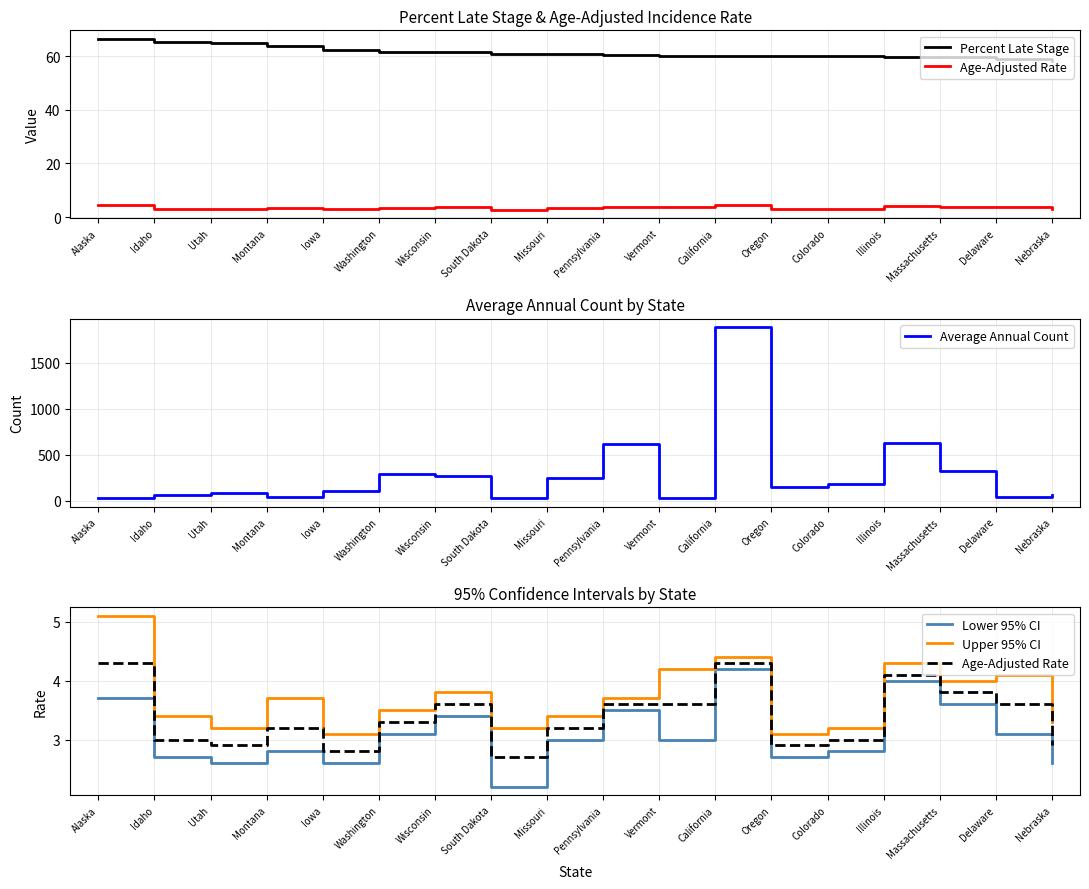

True or false: Upper 95% CI and Average Annual Count intersect in this chart.

False